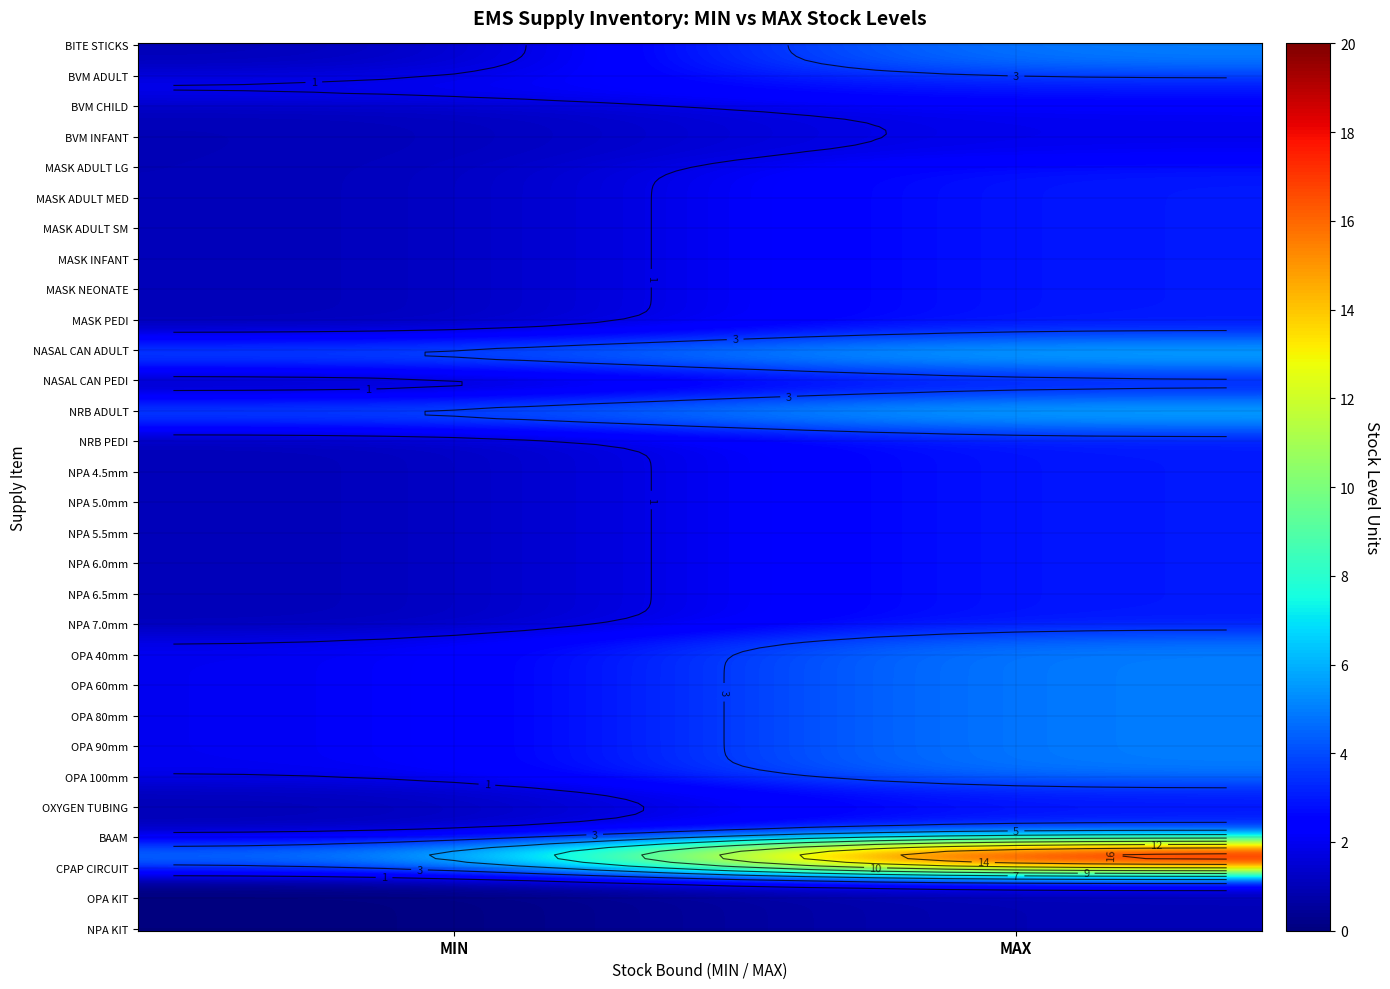

At how many categories does at least one series exceed 10?

1